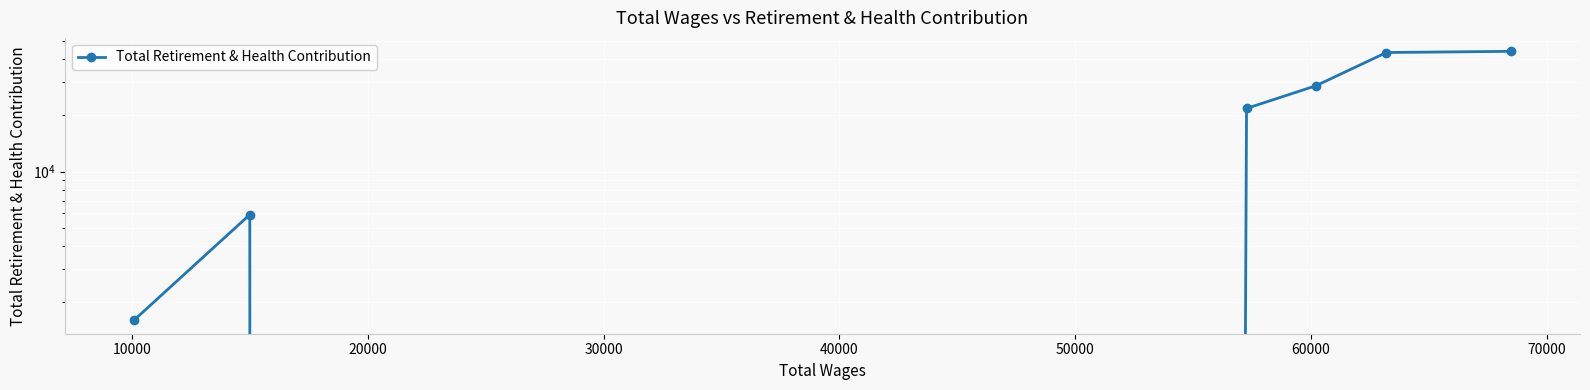

How many distinct data groups are displayed?

1